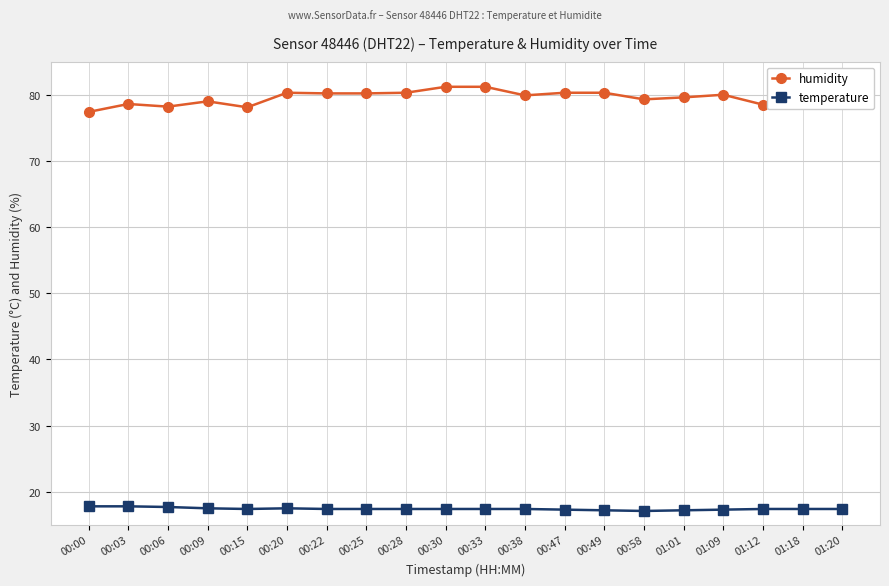

Rank the series by their average value, from highest to lowest.

humidity, temperature